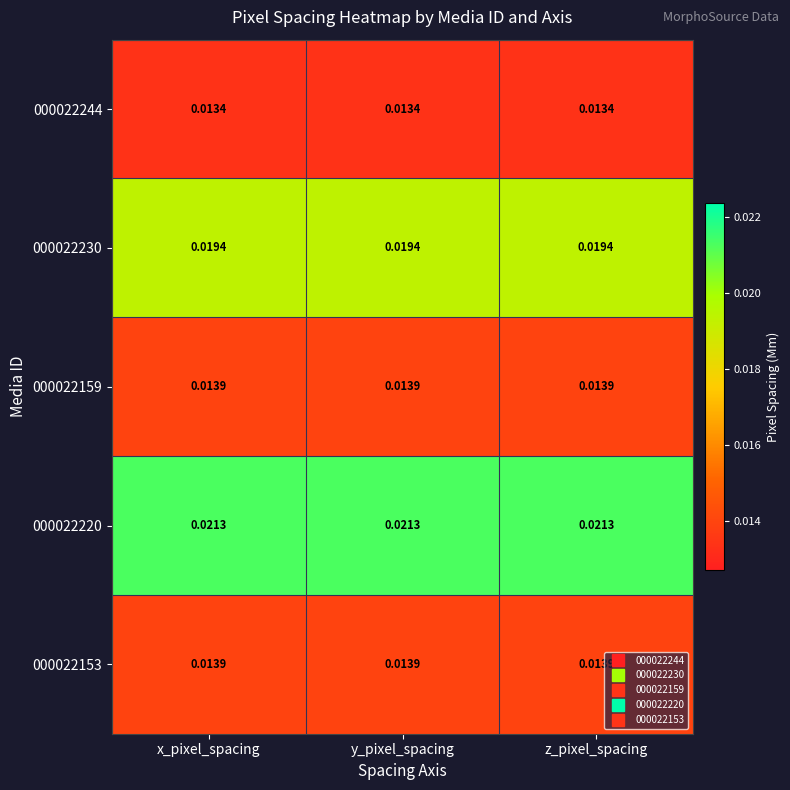

Count the number of categories in the chart.

3